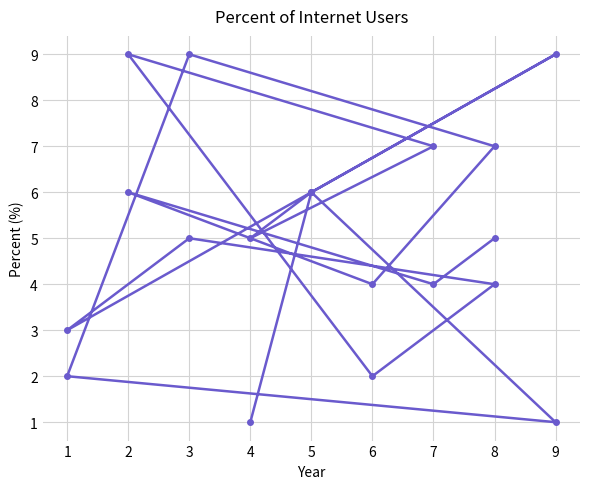

True or false: the data shows 2 at 8.

False